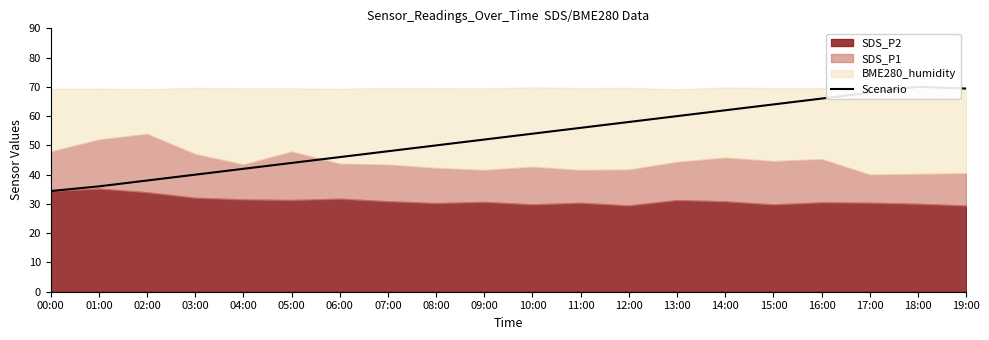

The chart shows a value of 36.0 at 01:00. True or false?

True